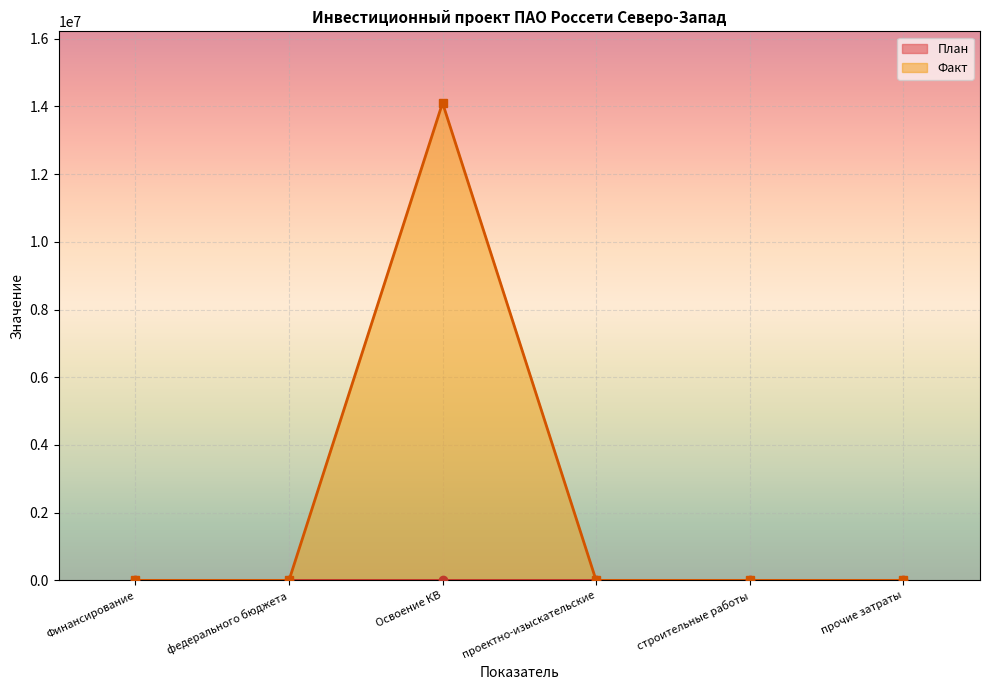

Where is the first local maximum for Факт?

Освоение КВ